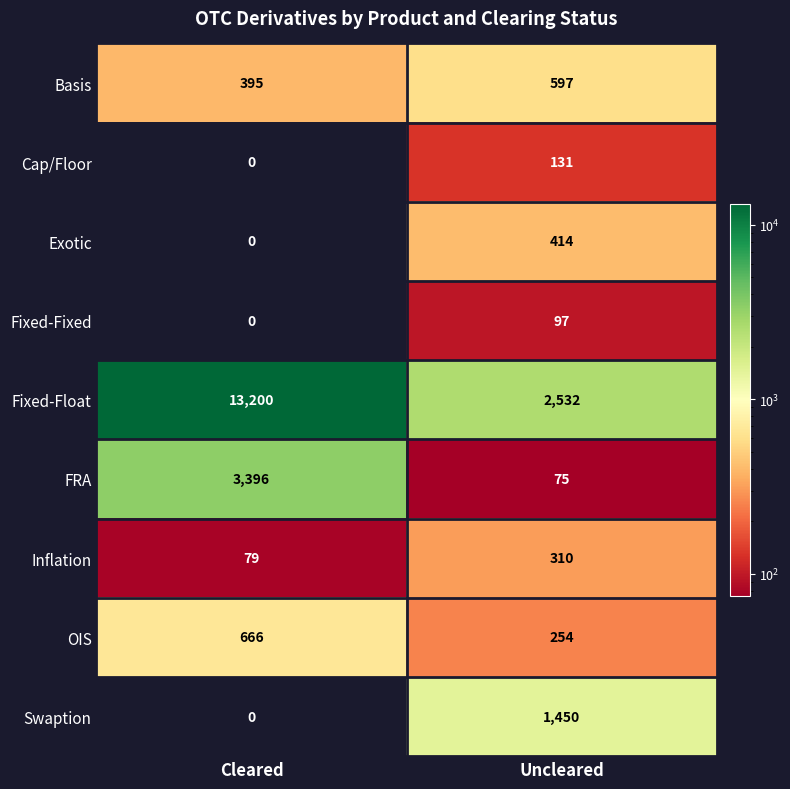

How many categories are shown in the chart?

2